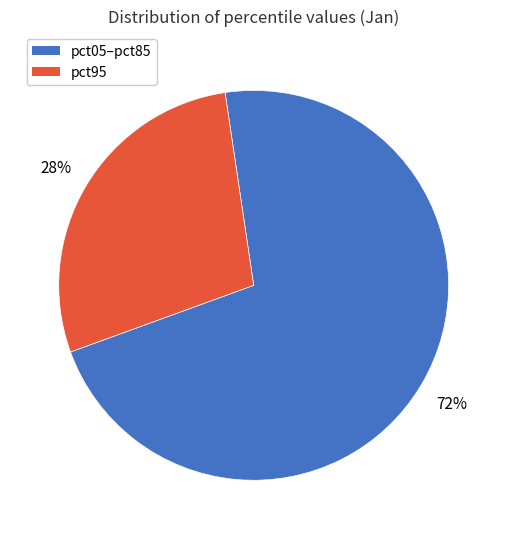

Is there a majority slice in this chart?

Yes